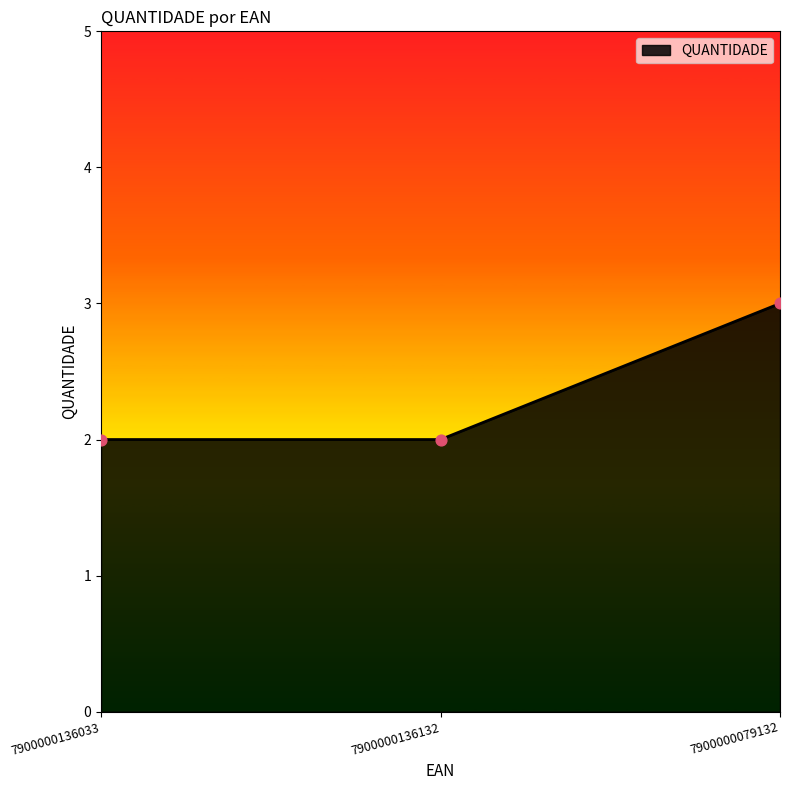

Which has a higher value, 7900000079132 or 7900000136033?

7900000079132